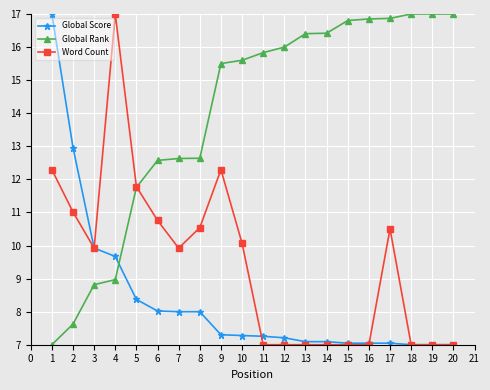

How many lines are shown in the chart?

3